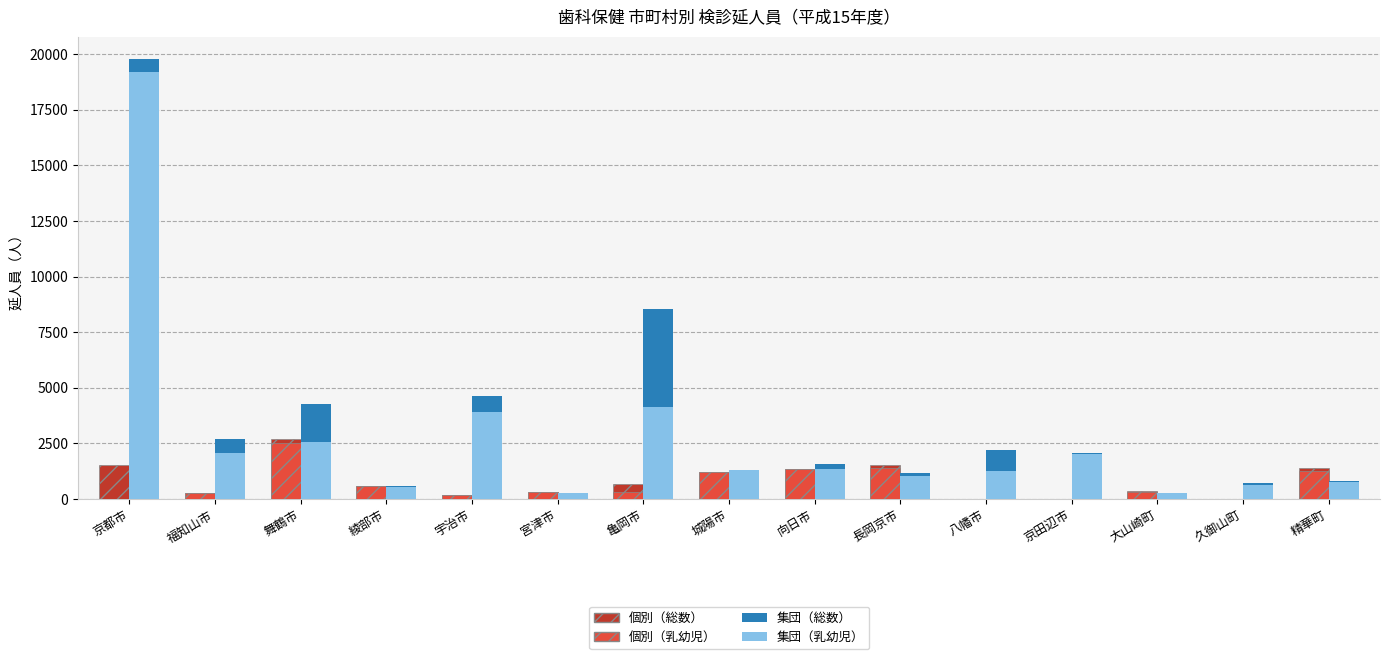

Count the number of data series in this chart.

4